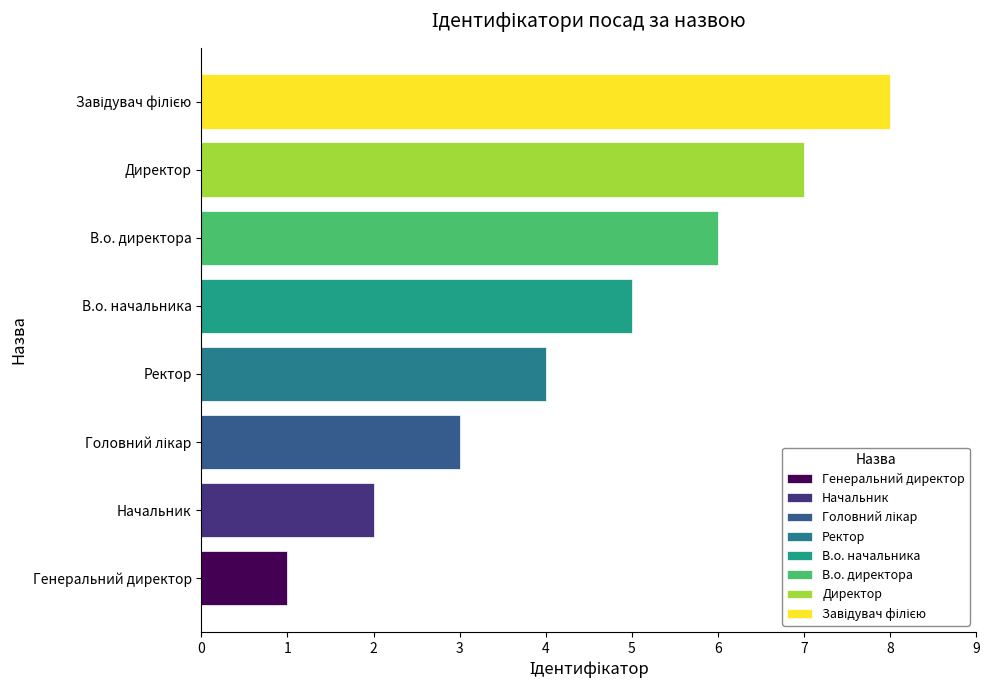

Is it true that the value at Начальник is 2?

True